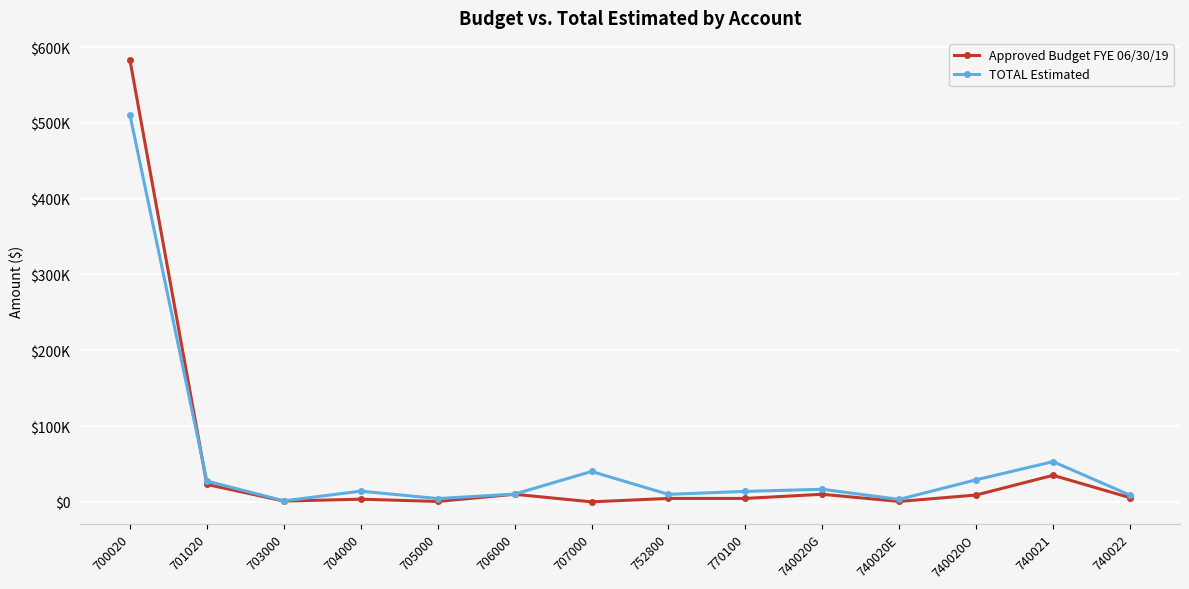

At how many categories does at least one series exceed 294920?

1